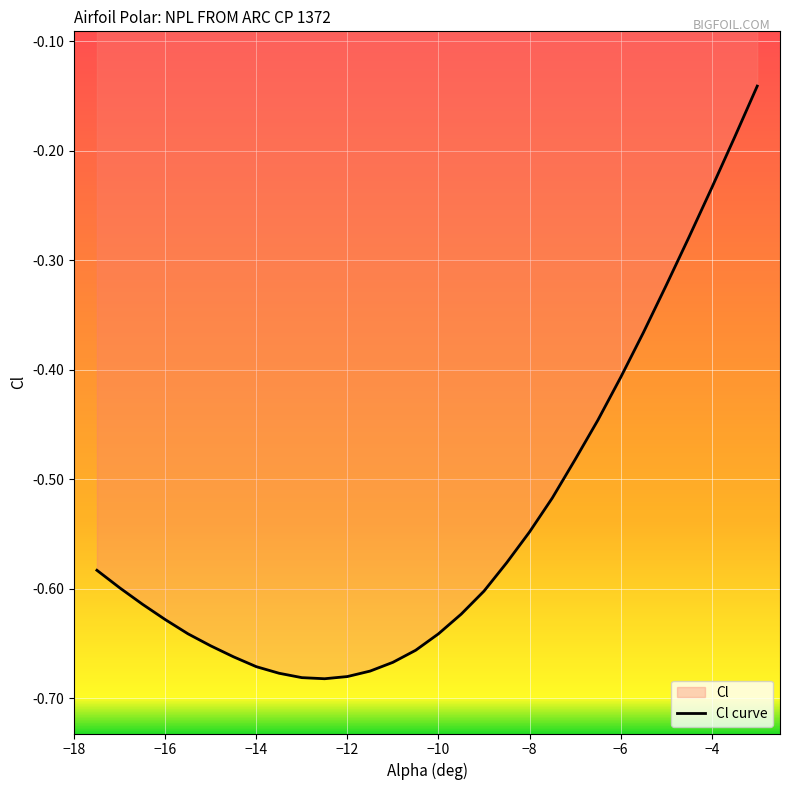

The chart shows a value of -1.2 at −12. True or false?

False